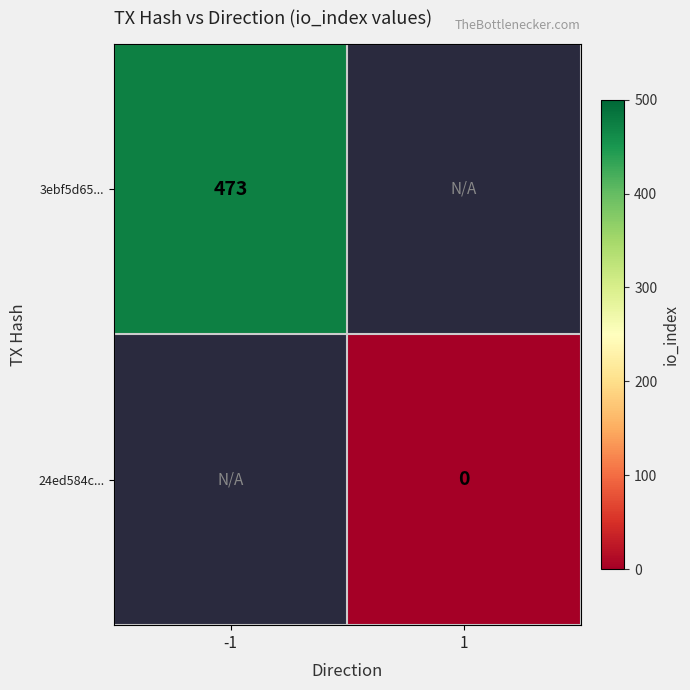

Is the value of 3ebf5d65... at 1 greater than the value of 24ed584c... at 1?

No